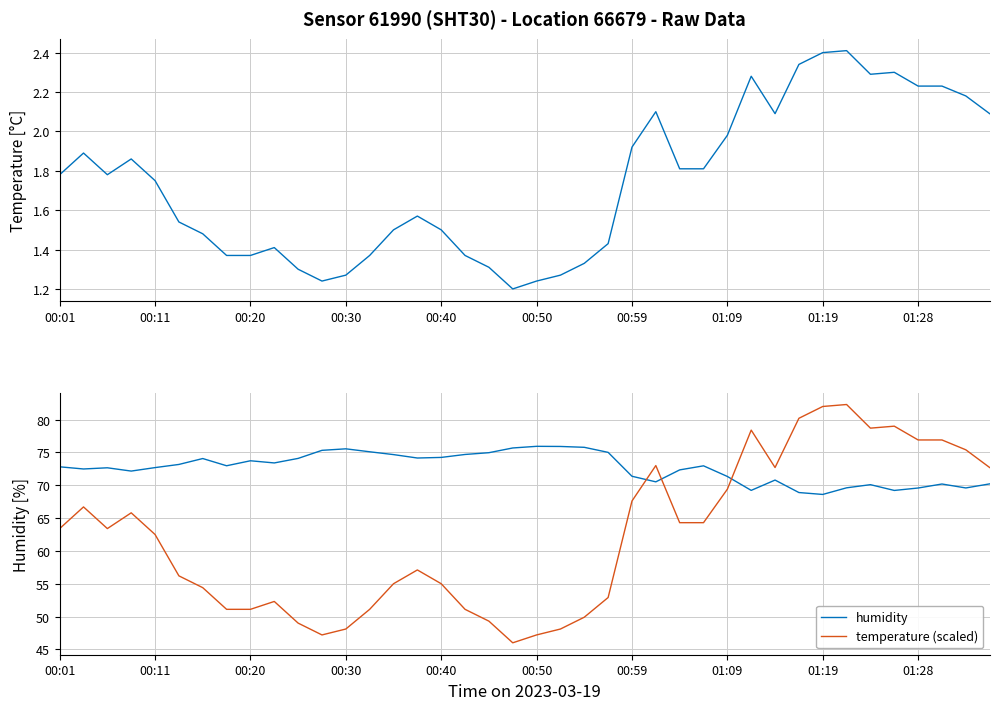

What is the spread (max minus min) of values at 29?

76.1